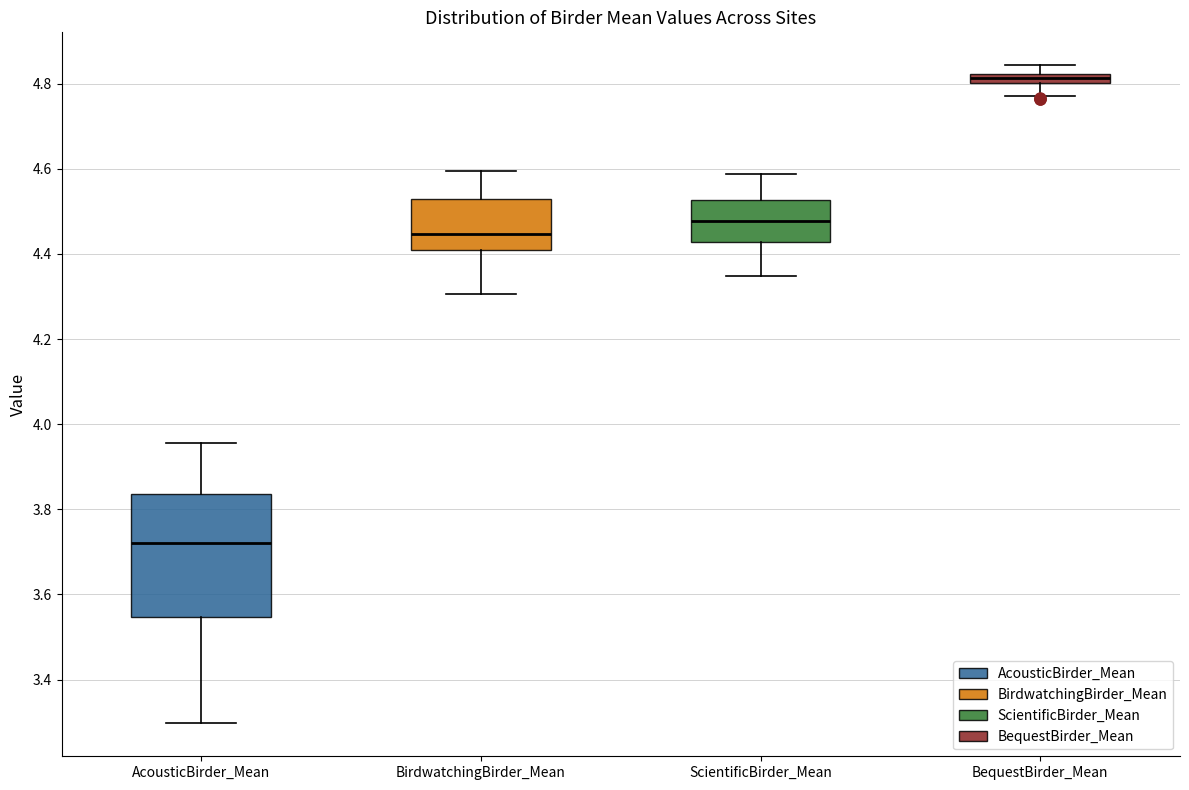

Which box's median line is the highest?

BequestBirder_Mean